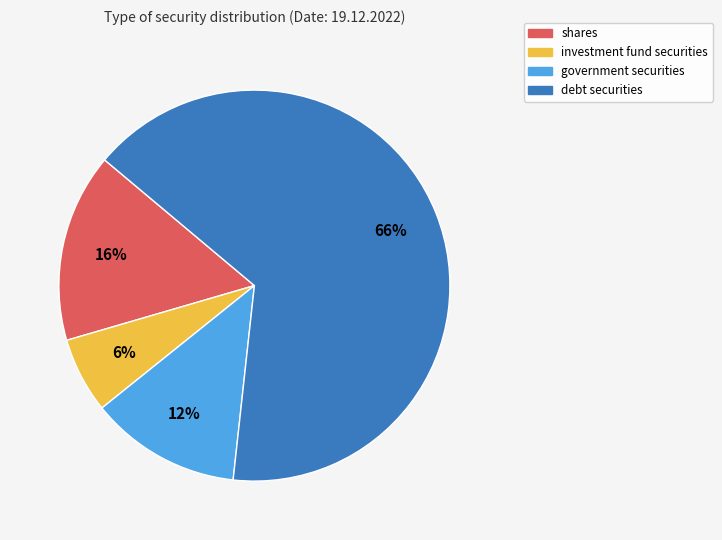

How many slices are in this pie chart?

4